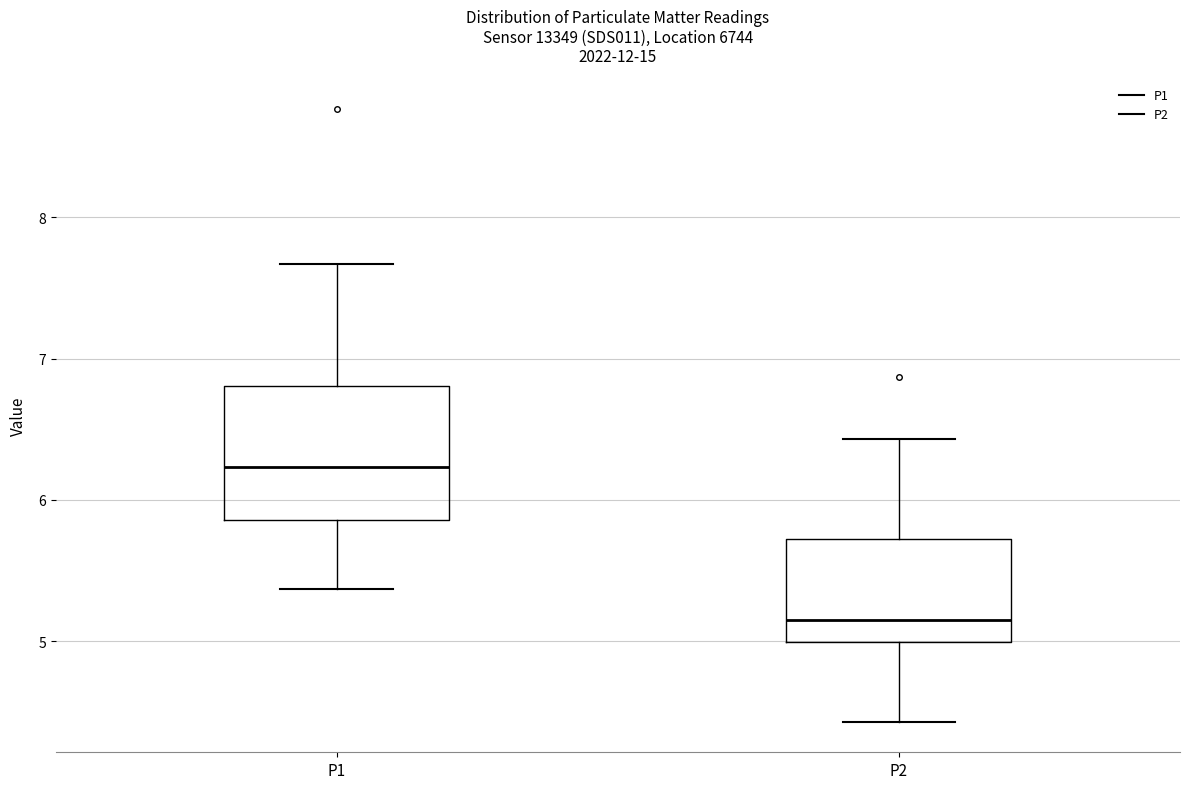

Comparing the boxes themselves (not the whiskers), which one is the tallest?

P1